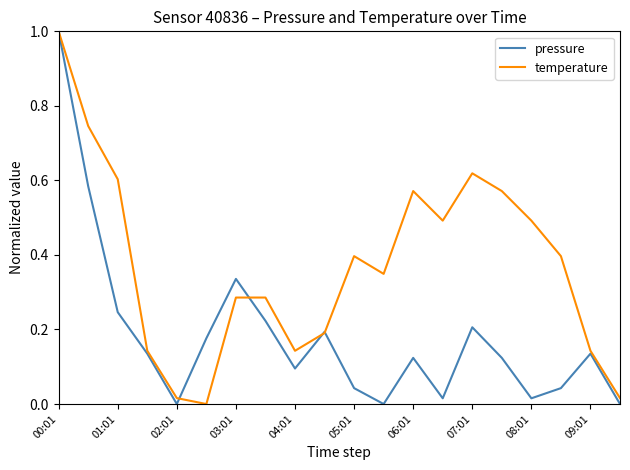

Which series has the largest range (max minus min)?

pressure